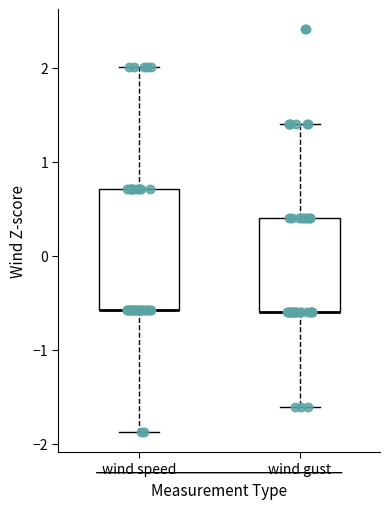

Where is the lower edge of the box for wind gust on the y-axis? The values are not printed on the chart, so give them approximately, as read against the axis.

-0.6